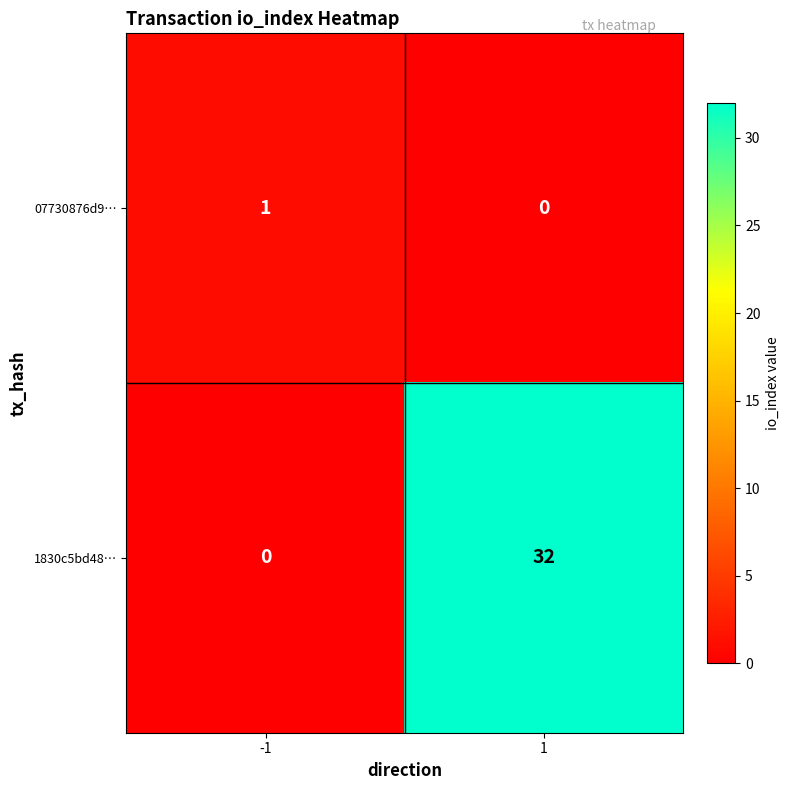

At 1, list the series in order from smallest to largest.

07730876d9…, 1830c5bd48…